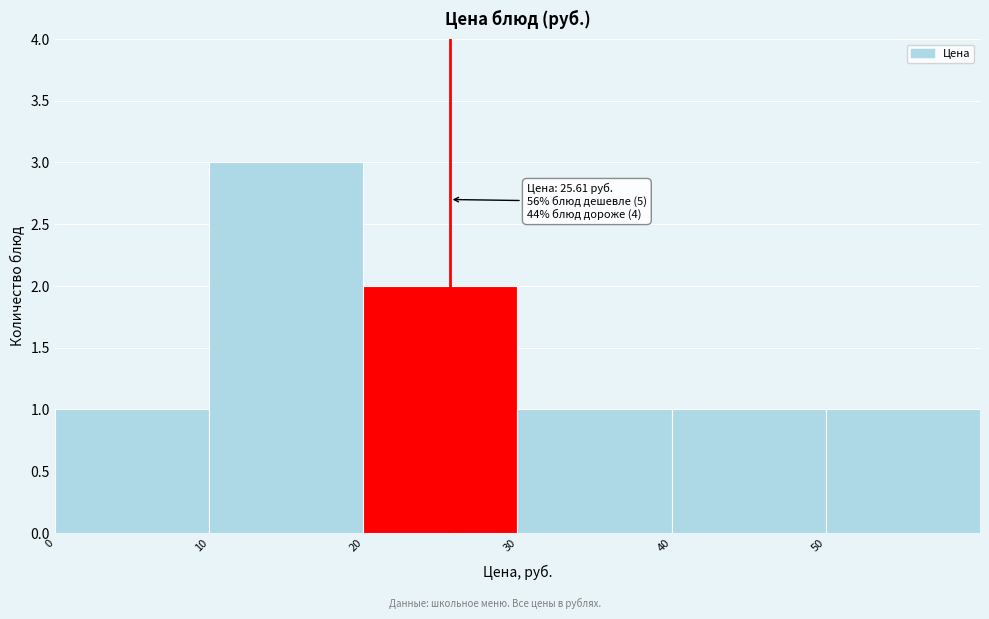

Over which range of the x-axis is the bar tallest?

10 to 20